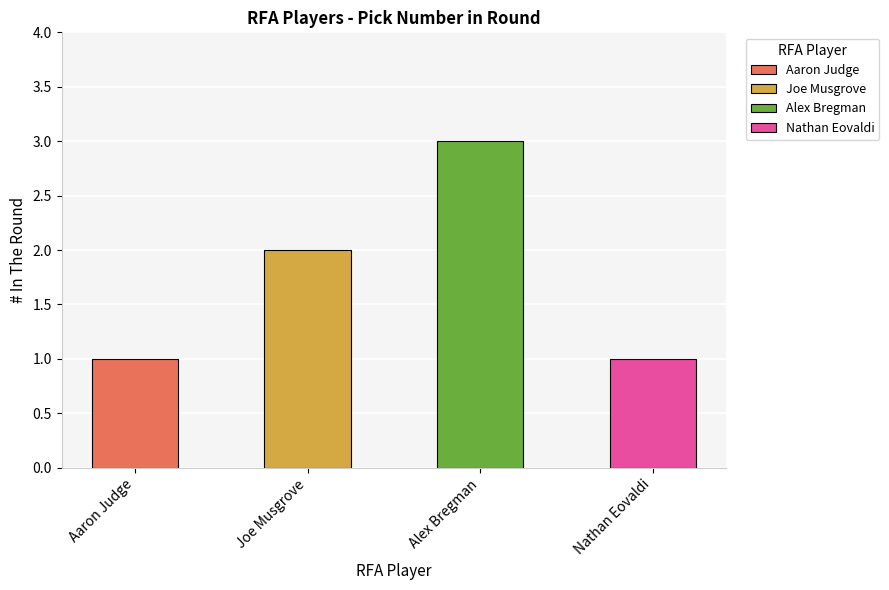

Are the bars horizontal?

No